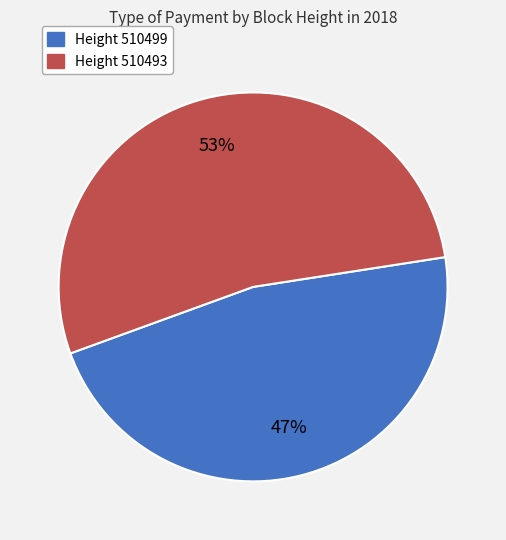

Which slice is the largest?

Height 510493